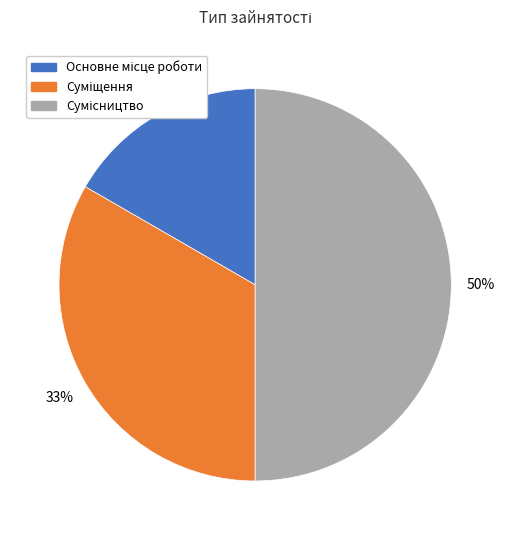

To the nearest percent, what is the average slice percentage?

33%